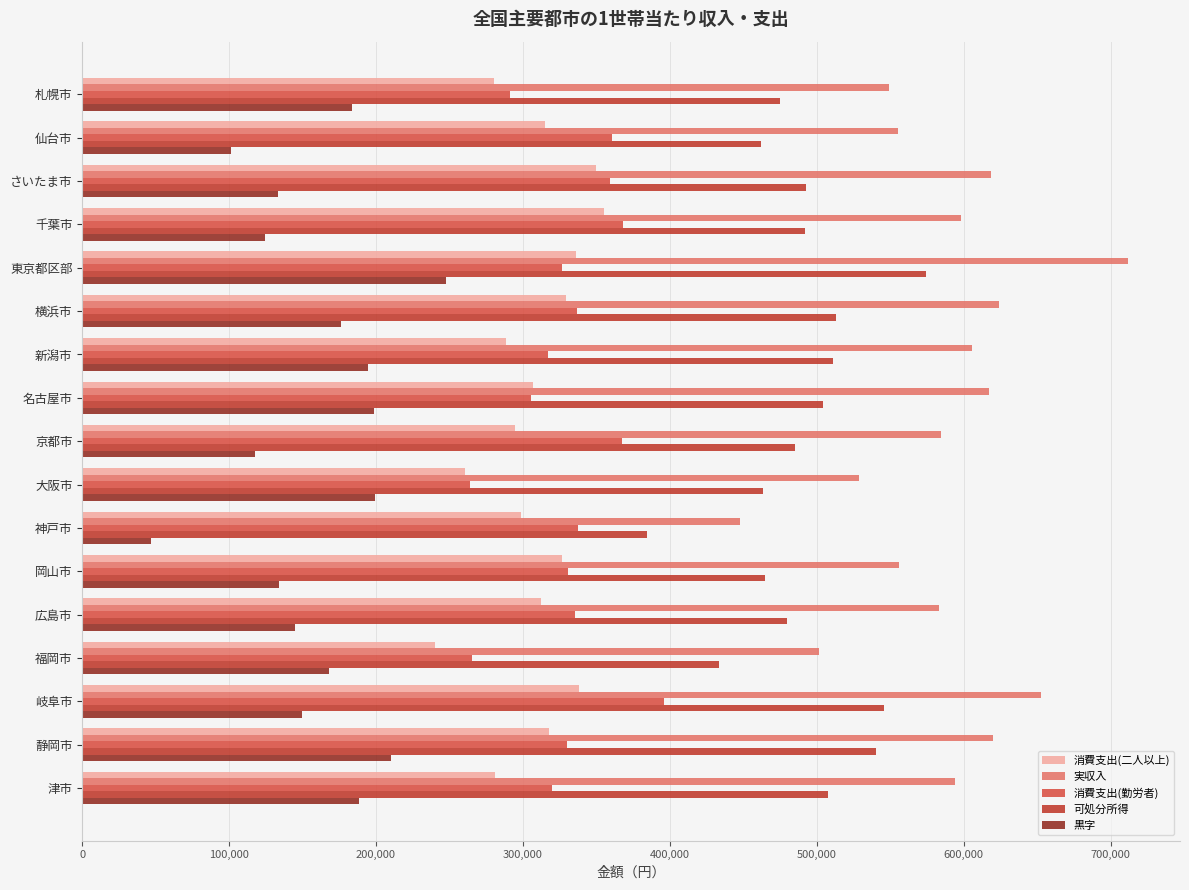

At which category is the sum across all series the highest?

東京都区部